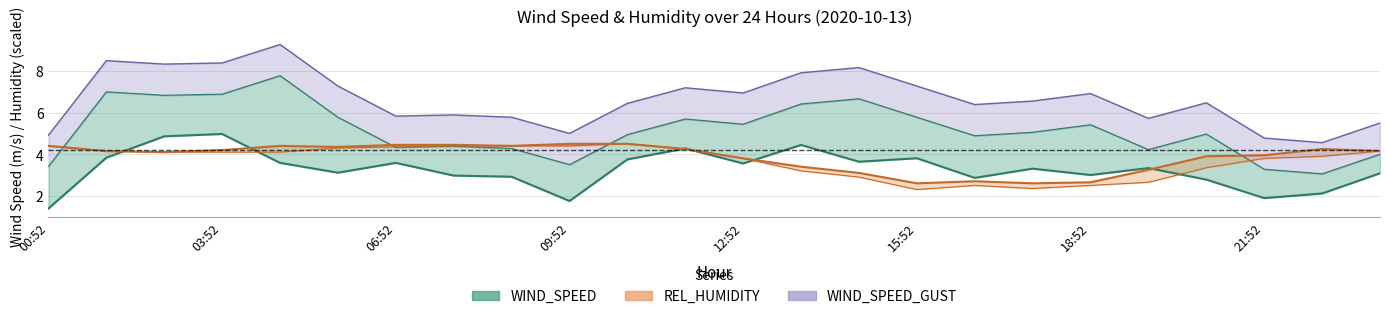

What is the minimum value shown in the chart?

1.4